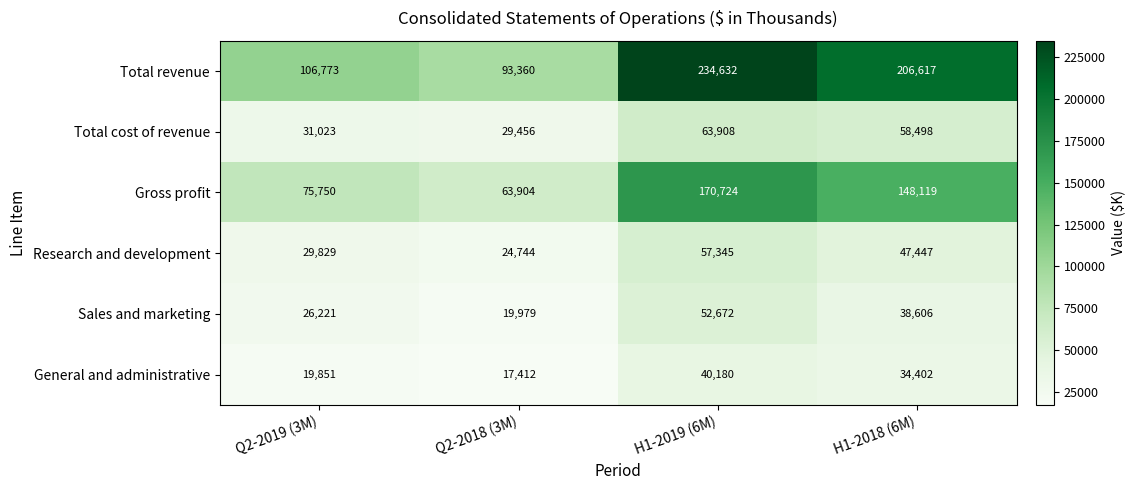

How many distinct data groups are displayed?

6